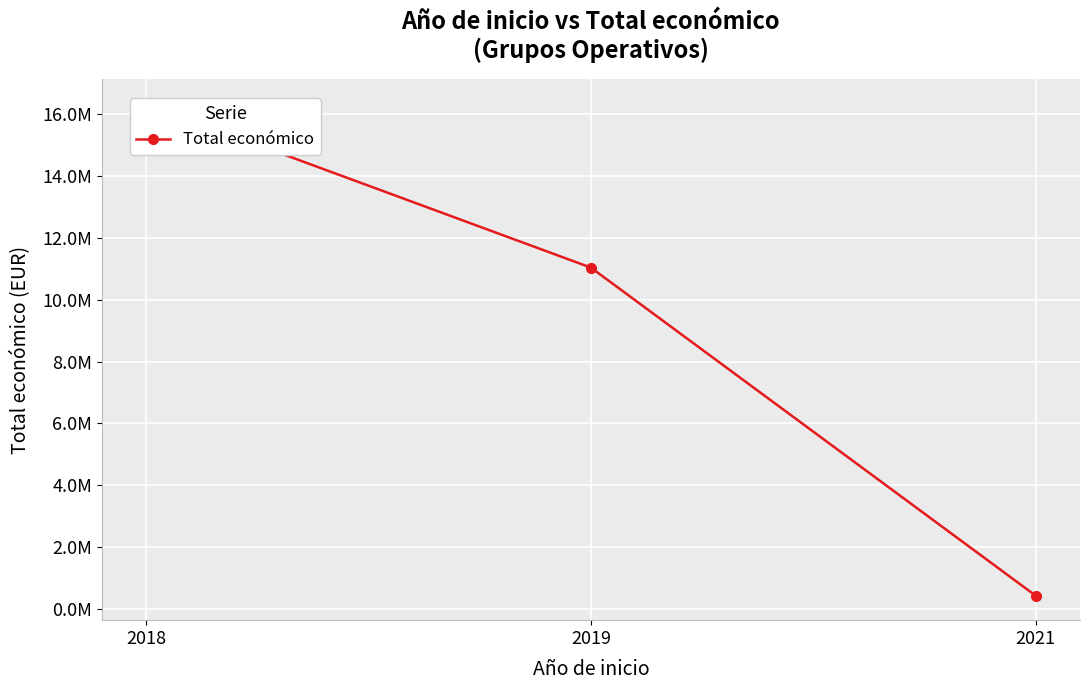

What is the difference between the maximum and minimum values?

15885826